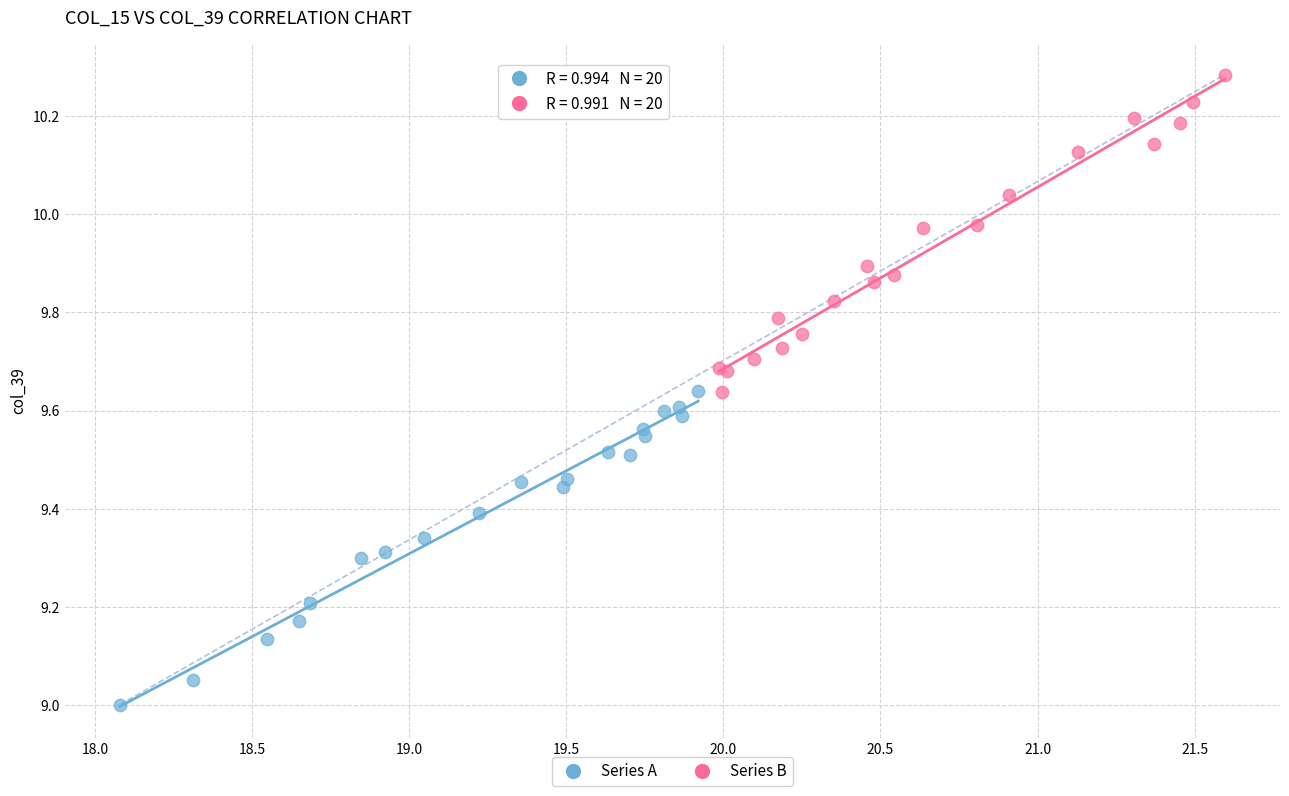

What are all the series names shown in the legend?

Series A, Series B